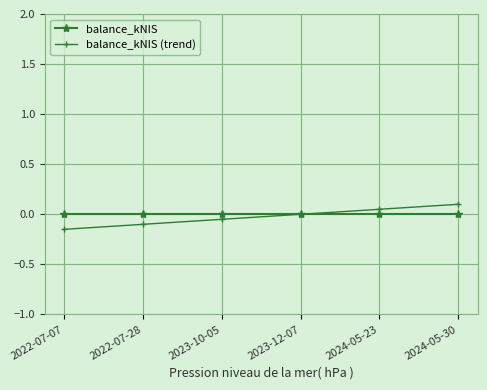

Which category has the lowest value across all series?

2022-07-07